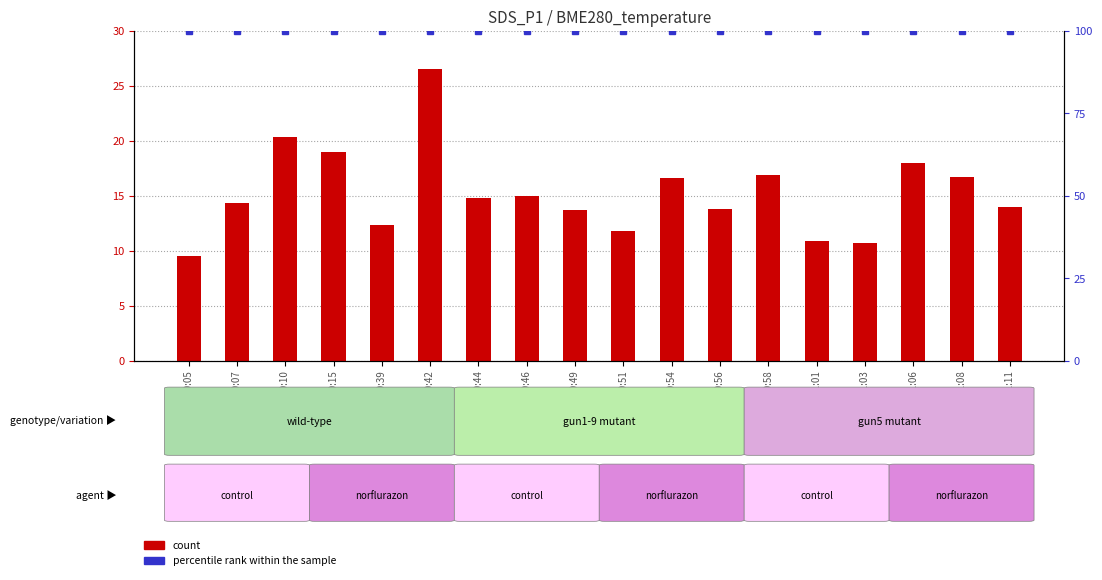

What position from the left is 2022/01/28 00:07?

2